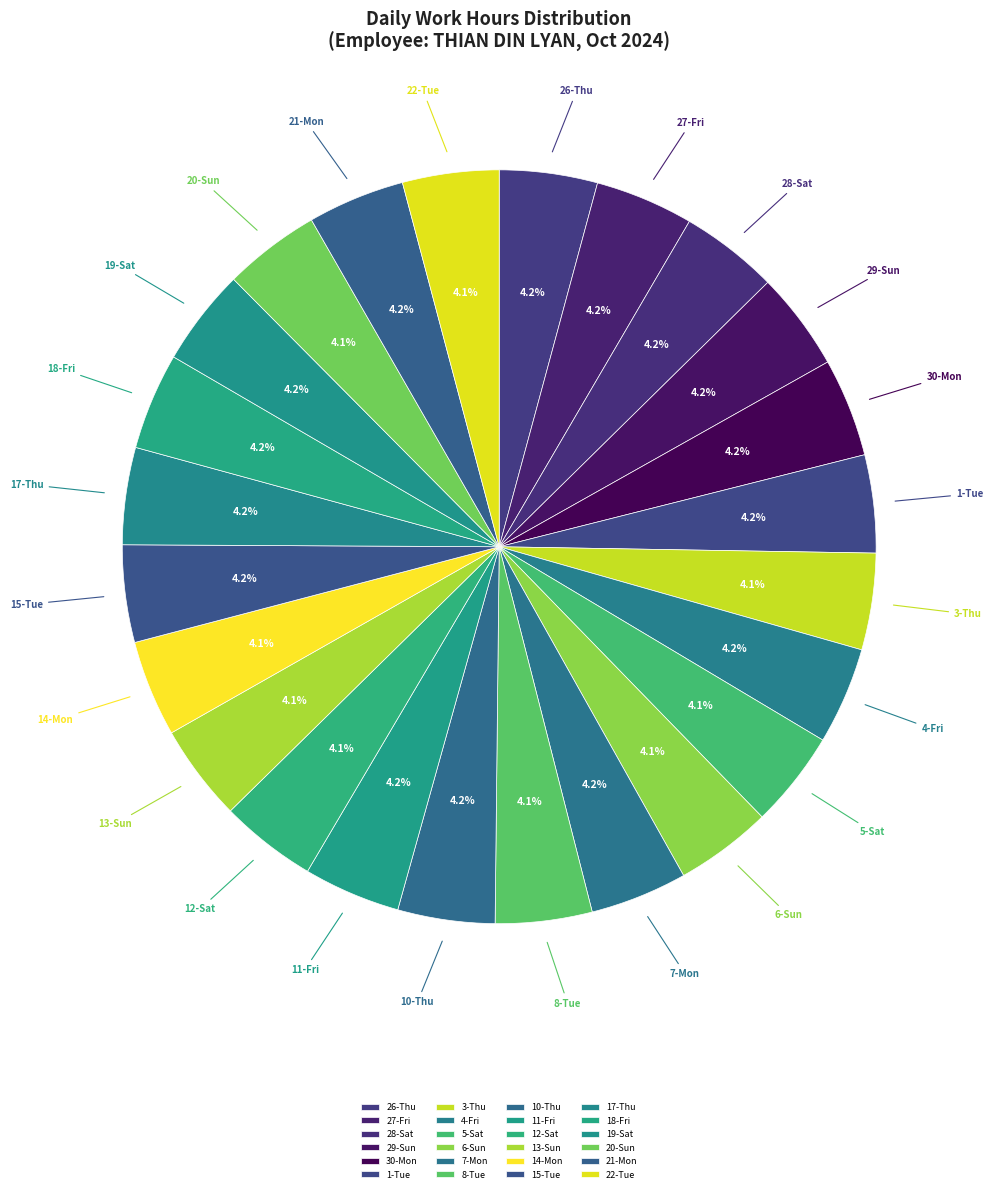

Approximately how many times larger is the value at 7-Mon compared to 3-Thu?

1.0